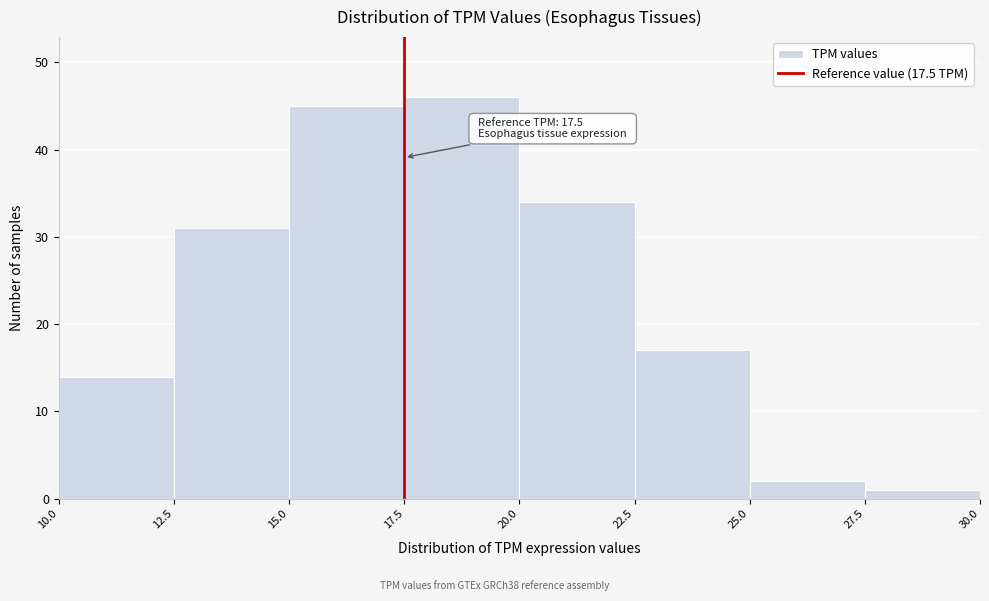

Which range on the x-axis has the tallest bar?

17.5 to 20.0